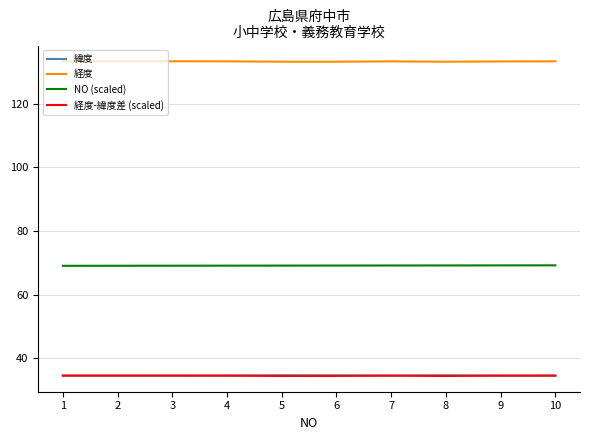

True or false: NO (scaled) and 経度 cross at least once.

False